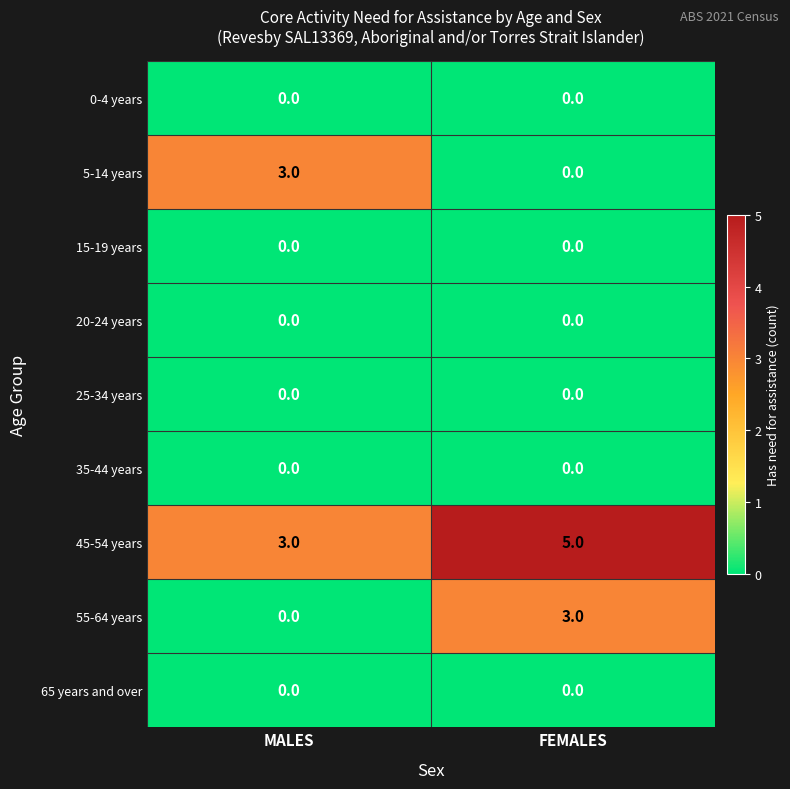

What is the difference between the highest and lowest values at FEMALES?

5